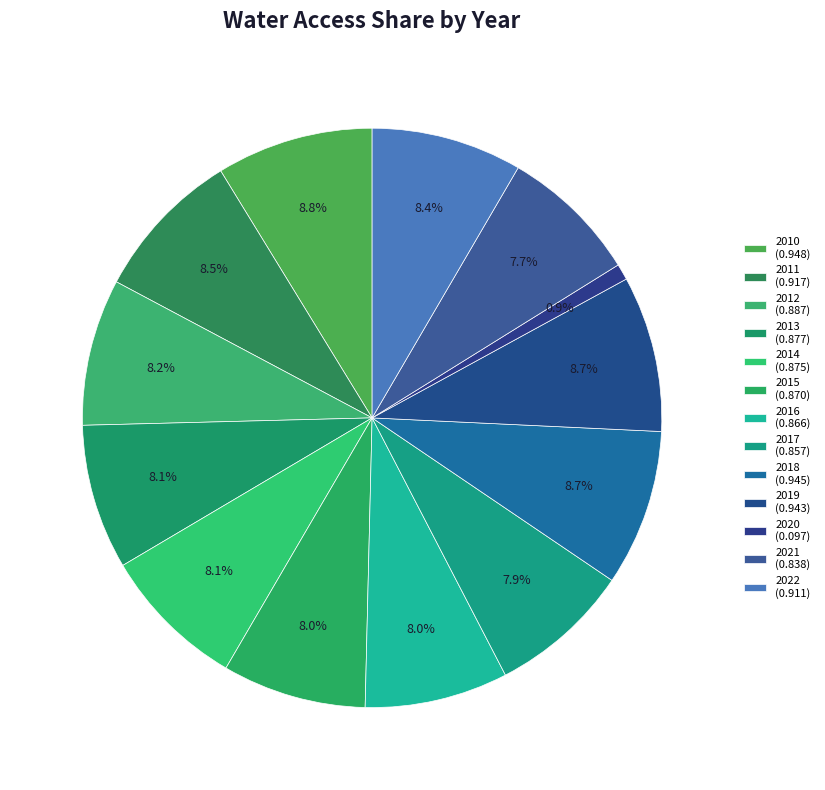

What is the largest slice in the pie chart?

2010